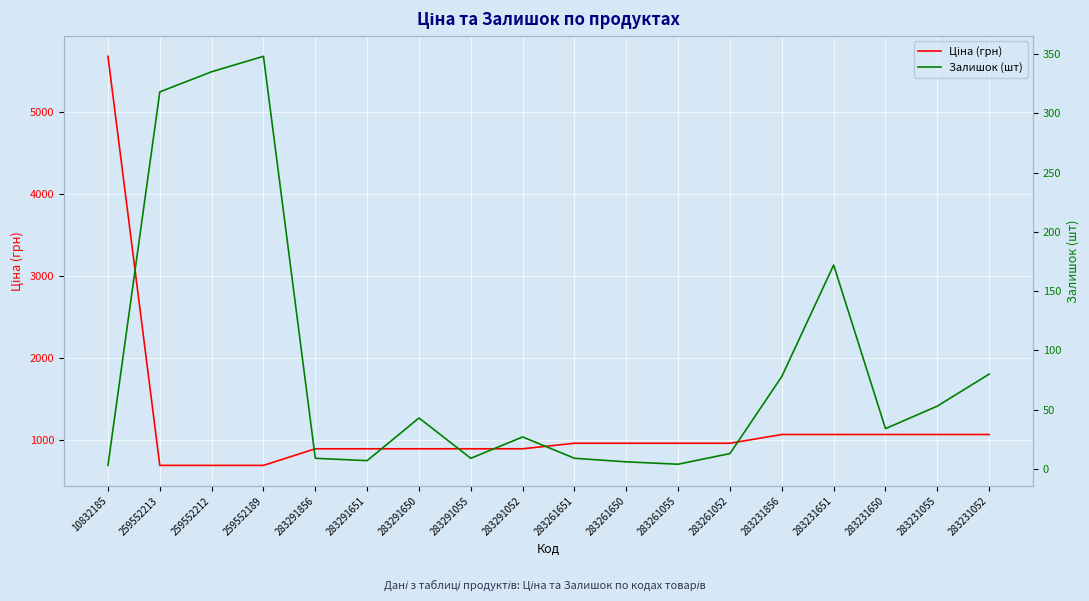

At how many categories does at least one series exceed 63?

18